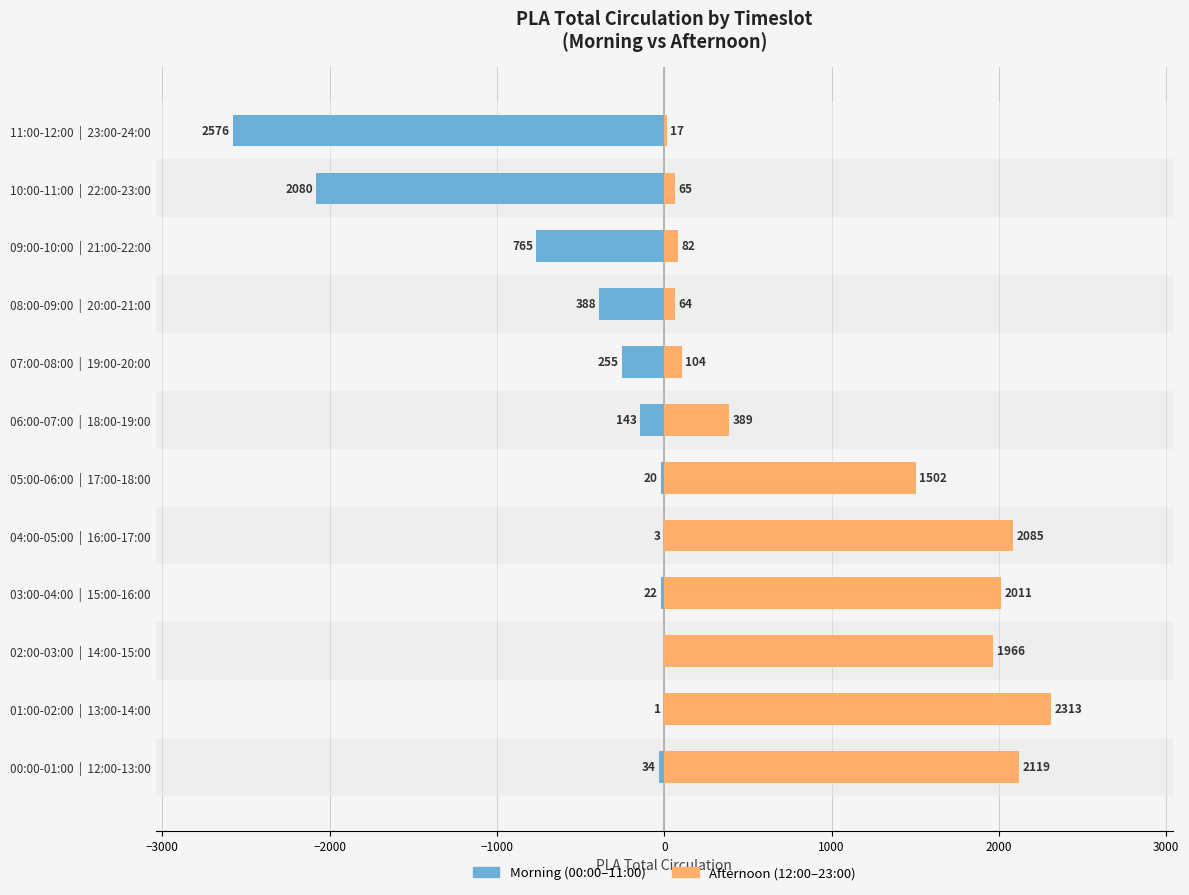

How many categories are shown in the chart?

12